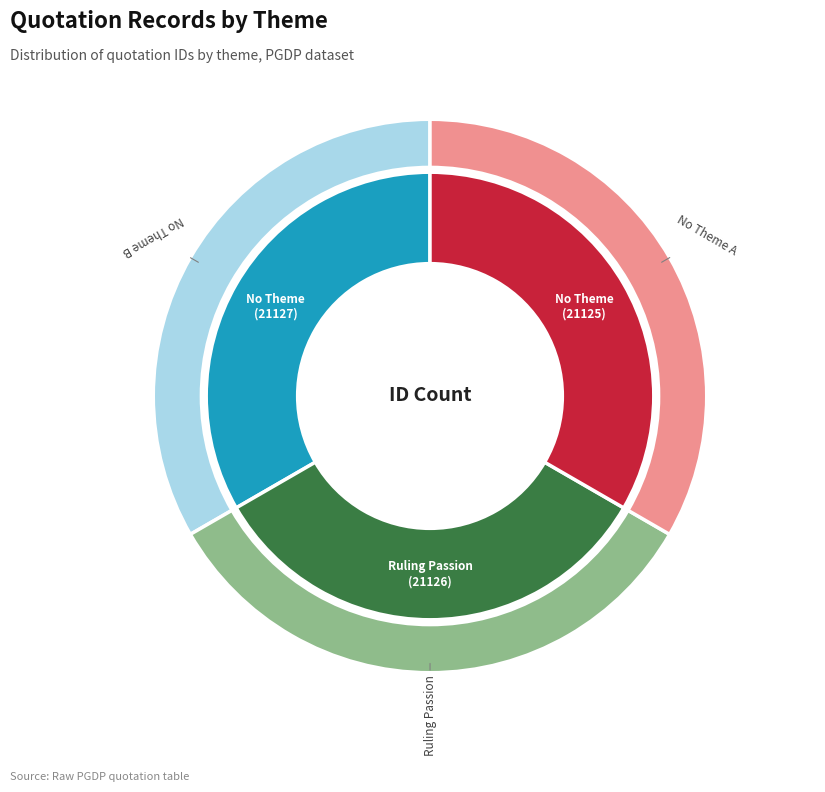

Approximately how many times larger is the value at (no theme - Impressions) compared to Ruling Passion?

1.0